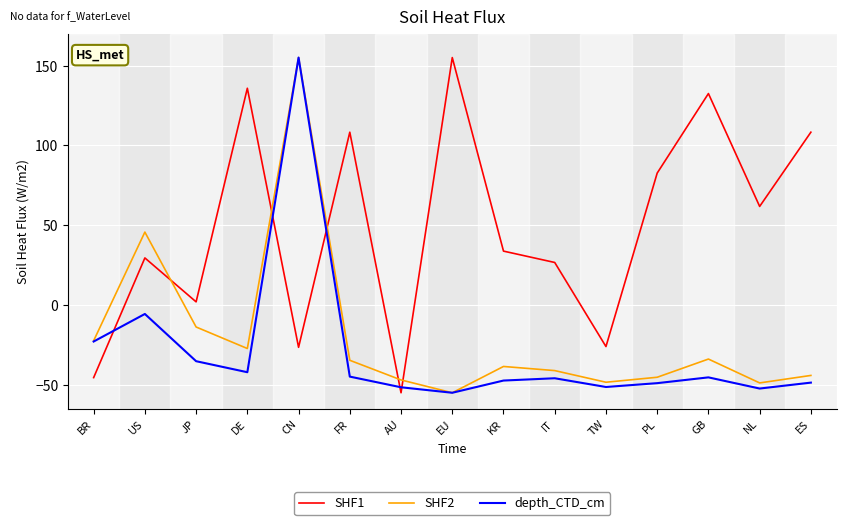

What is the greatest value displayed?

155.0